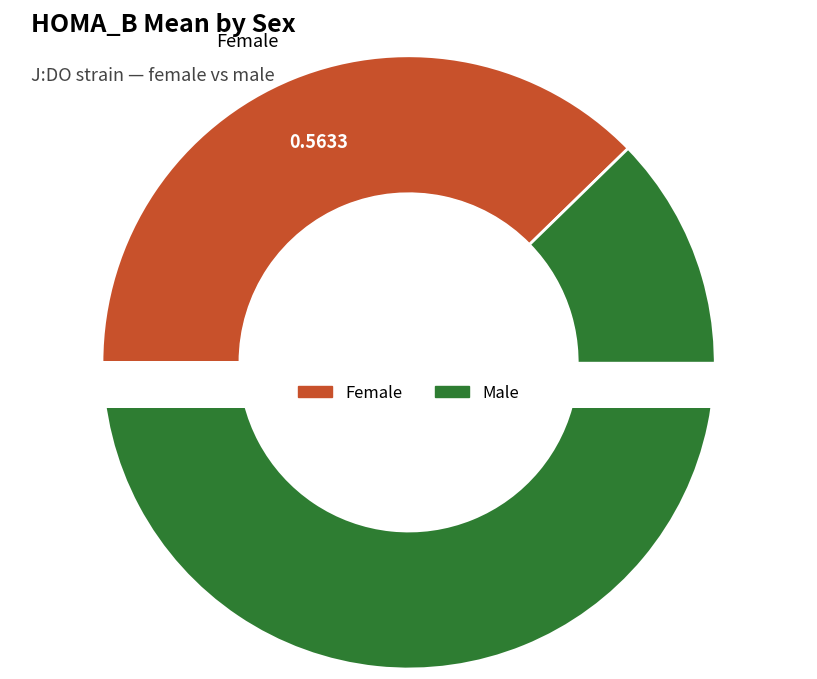

What percentage is the m slice, to the nearest percent?

62%